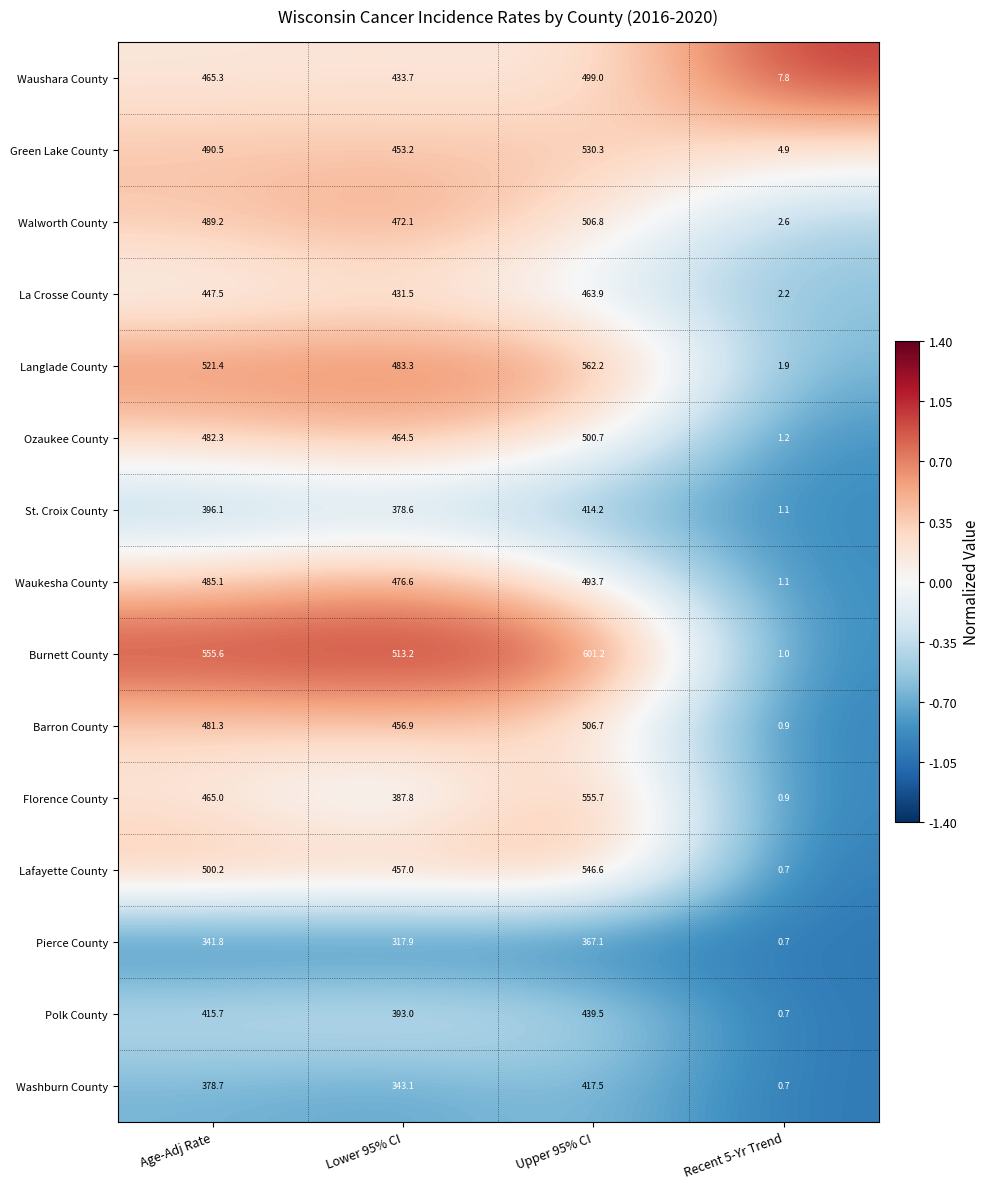

What is the total value across all series at Lower 95% CI?

6462.4